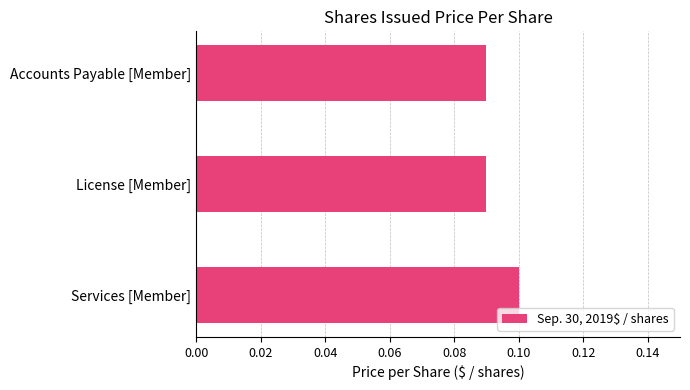

The value at Accounts Payable [Member] is 0.1. True or false?

True